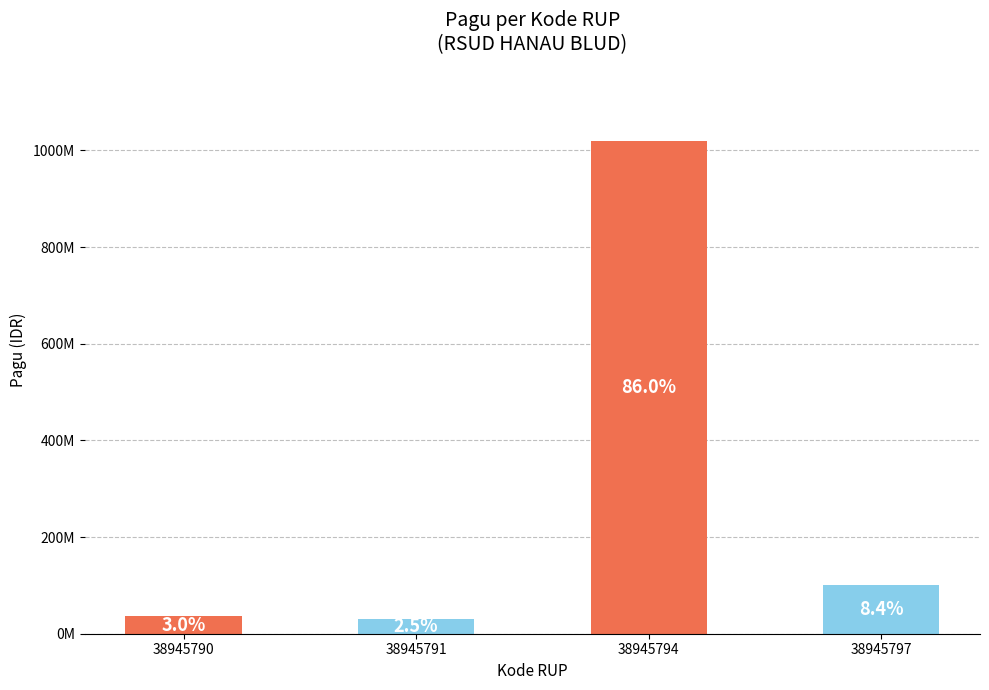

Which category has the highest value across all series?

38945794